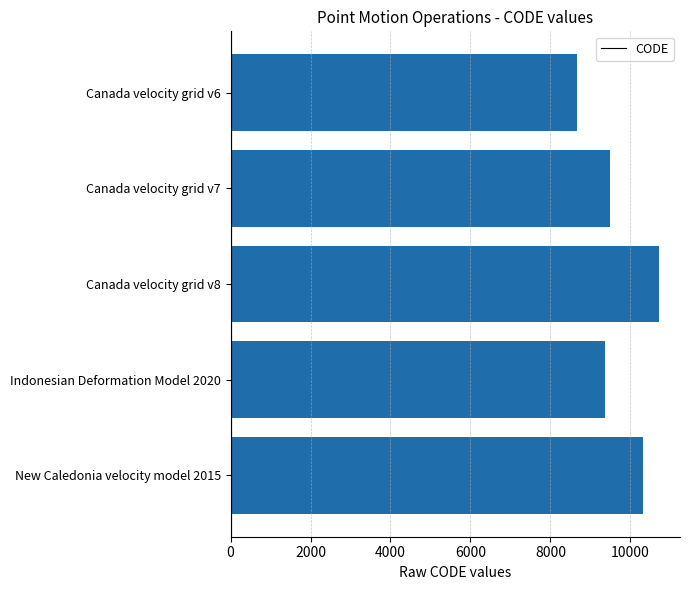

Reading bottom to top, transcribe all the data shown in this chart.

New Caledonia velocity model 2015=10323	Indonesian Deformation Model 2020=9375	Canada velocity grid v8=10707	Canada velocity grid v7=9483	Canada velocity grid v6=8676